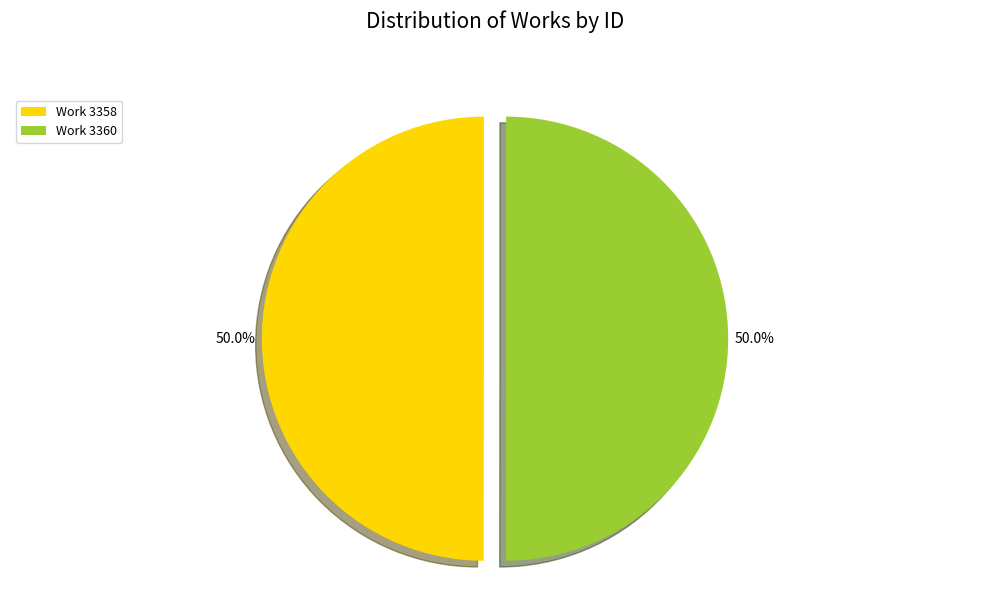

Approximately how many times larger is the value at Work 3358 compared to Work 3360?

1.0